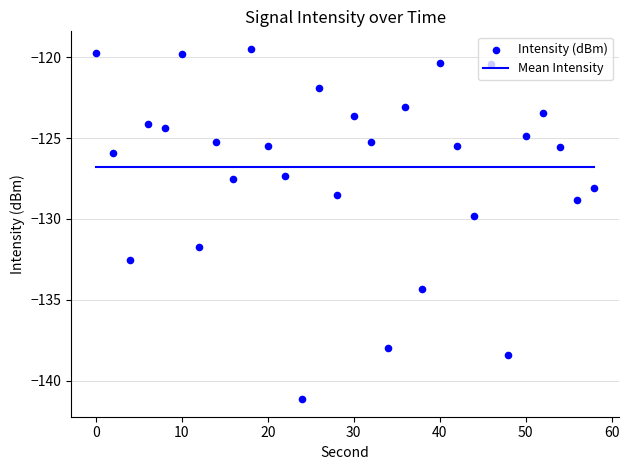

Is the value of Mean Intensity at 16 greater than the value of Intensity (dBm) at −10?

No